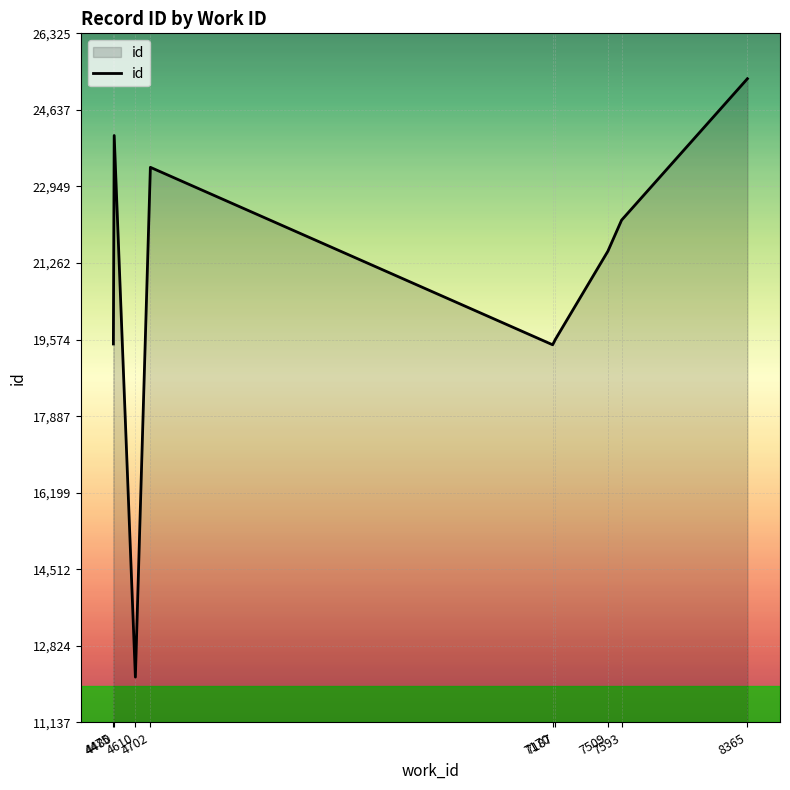

Reading left to right, list all the values displayed in this chart.

19479	19513	24073	12137	23372	19461	19581	21524	22208	25325